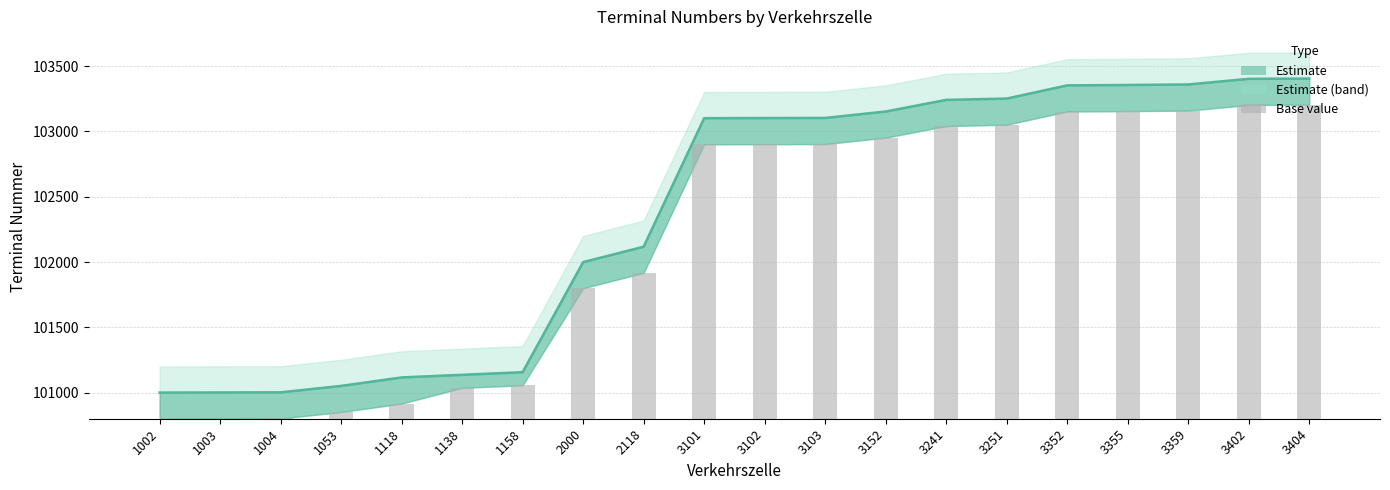

What is the difference between the second highest and minimum values in the Base value series?

2400